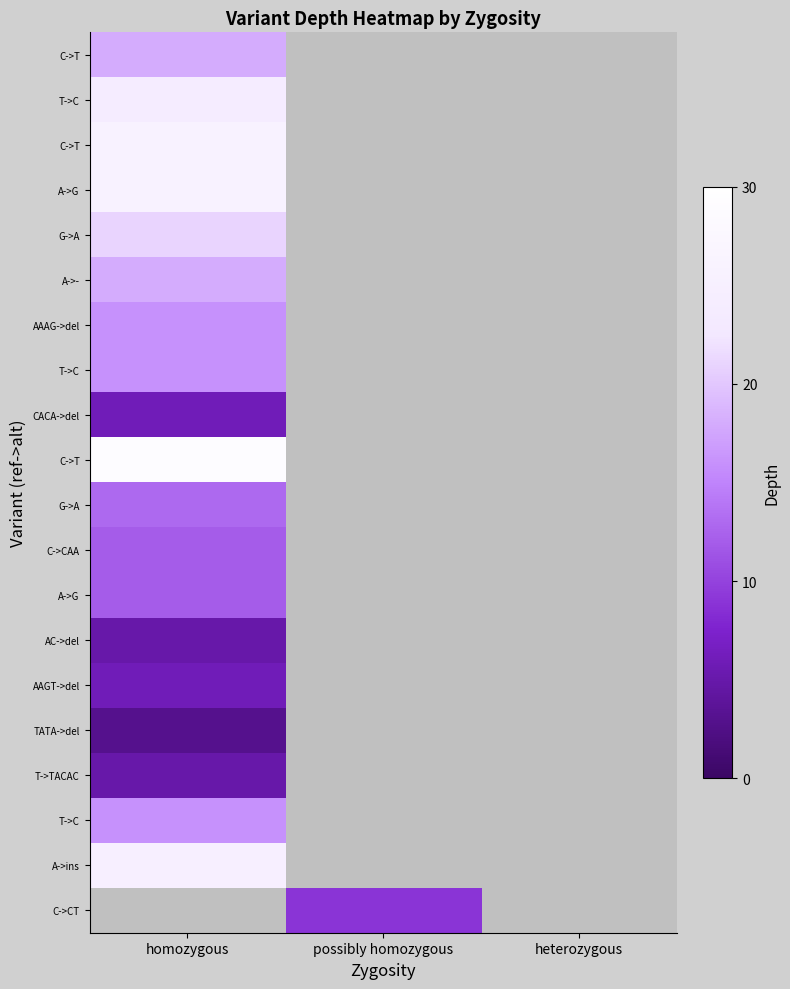

Which has a higher value, possibly homozygous or heterozygous?

heterozygous